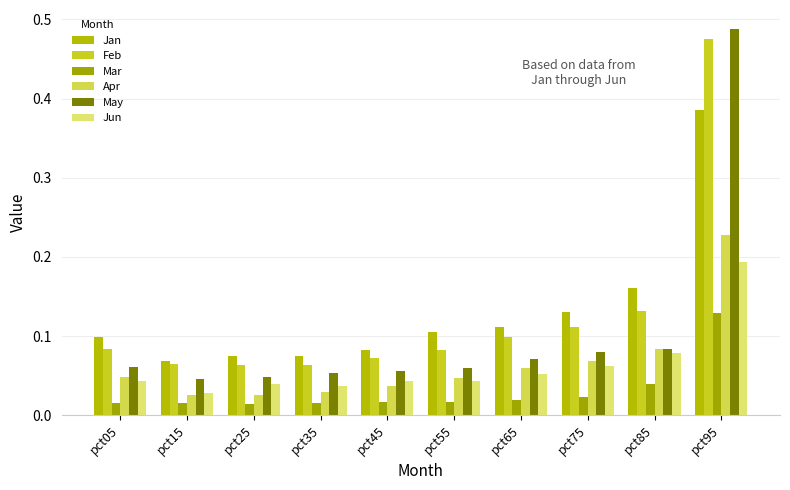

What is the spread (max minus min) of values at pct45?

0.1